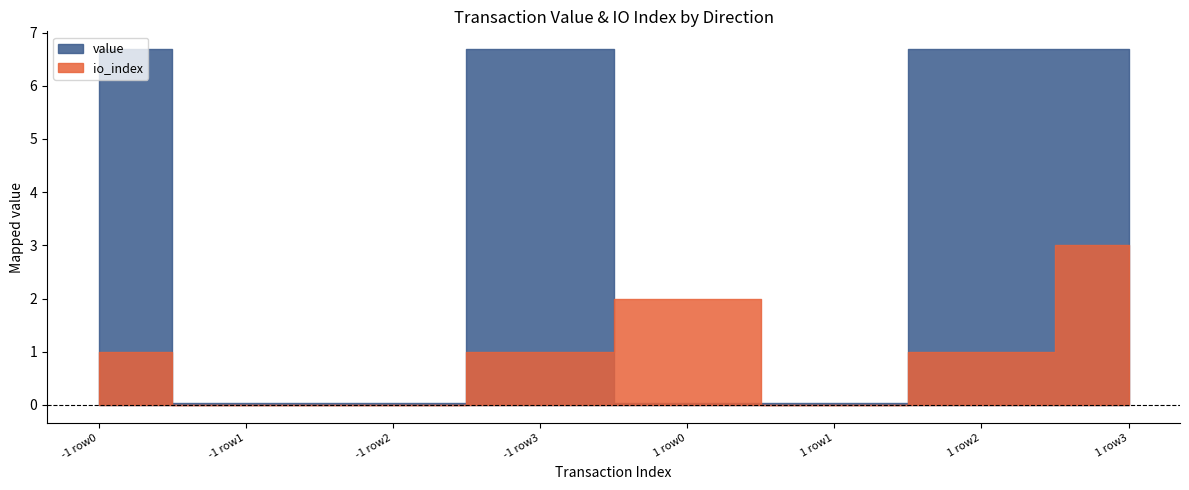

Which series has the widest spread of values?

value